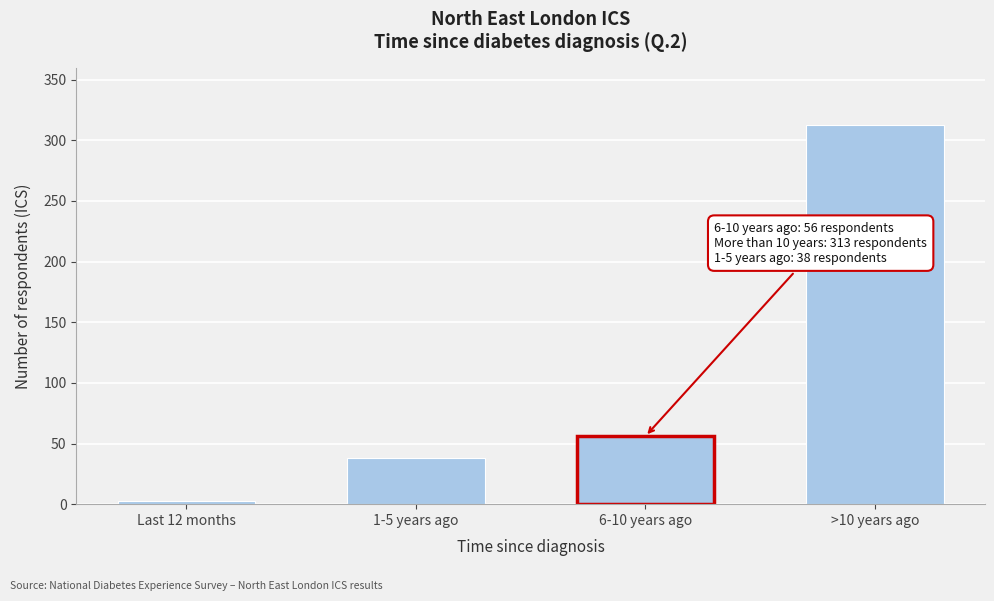

Reading right to left, list all the values displayed in this chart.

>10 years ago=313	6-10 years ago=56	1-5 years ago=38	Last 12 months=3